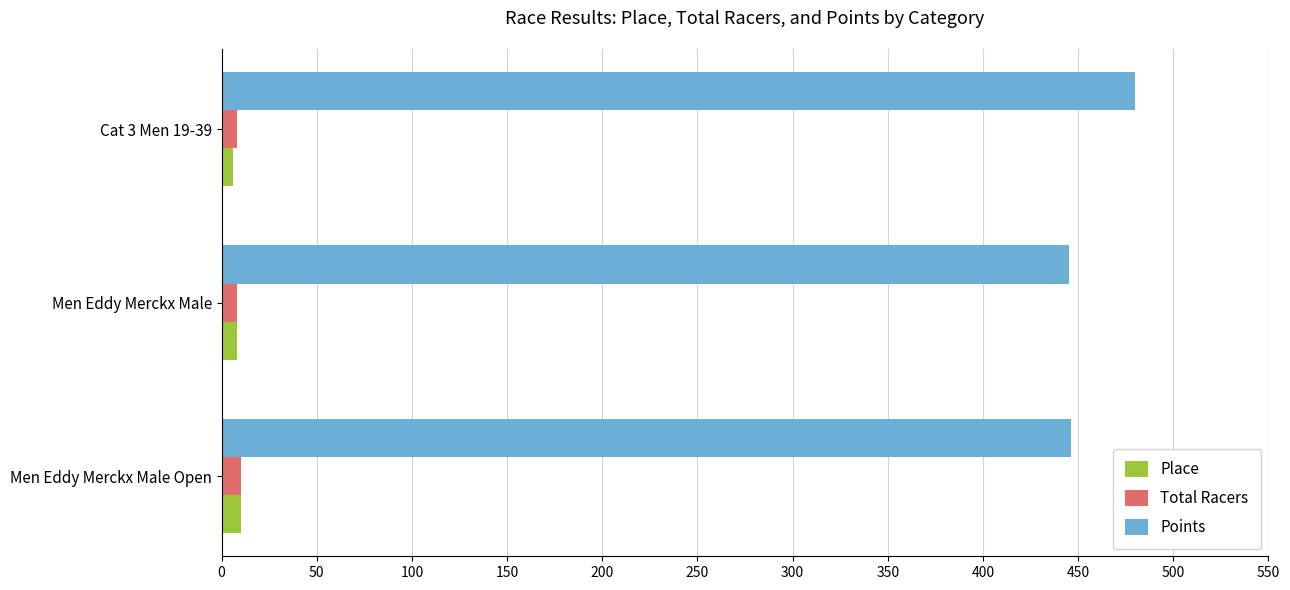

What is the greatest value displayed?

480.0